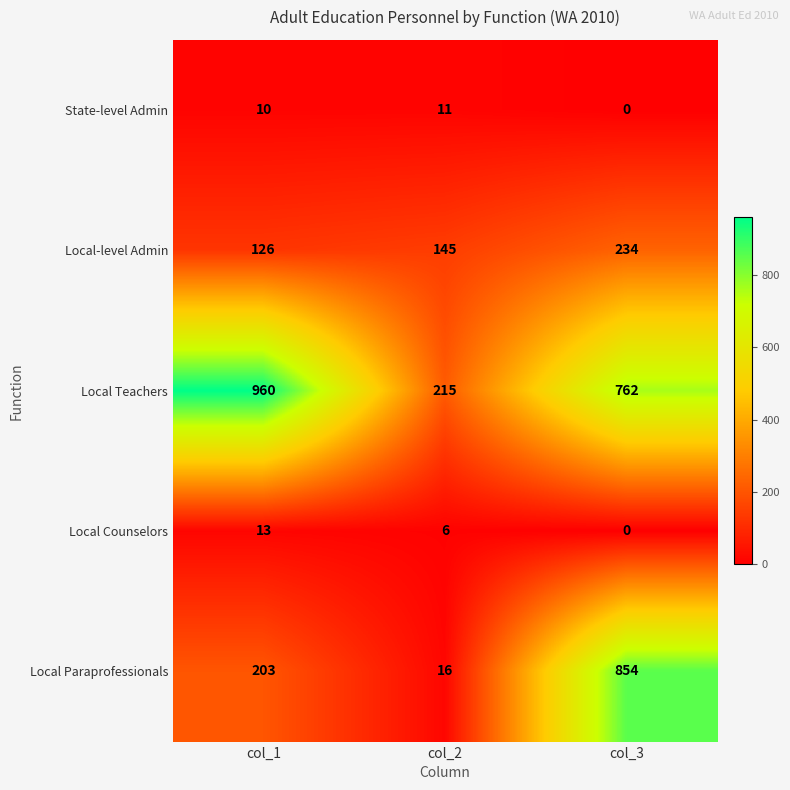

What is the average value of the Local Teachers series?

646